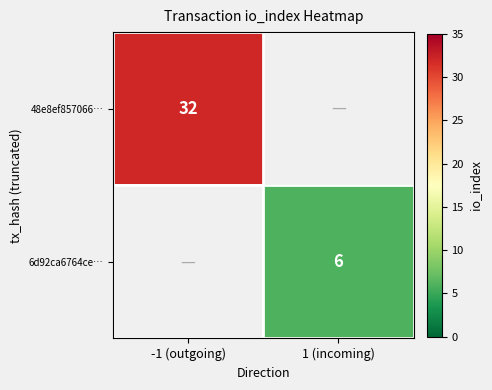

At how many categories does at least one series exceed 23?

1